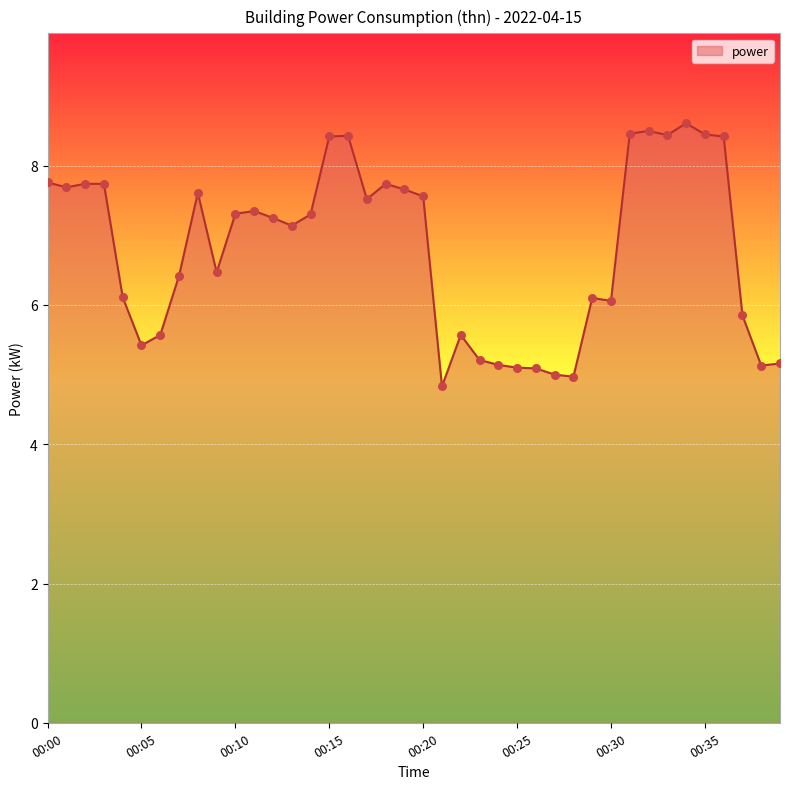

What is the greatest value displayed?

8.6